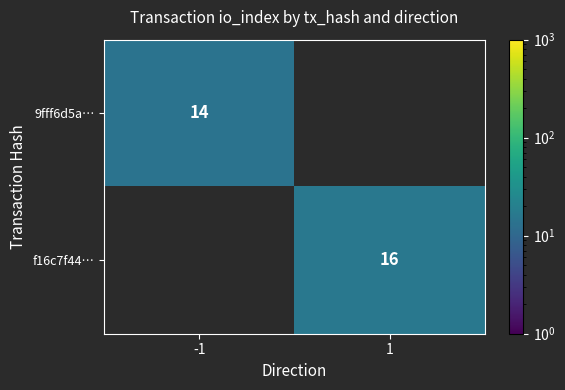

True or false: 9fff6d5a… has a value of 14 at -1.

True